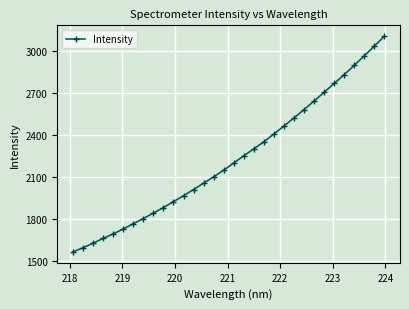

What is the sum of all values?

71426.3